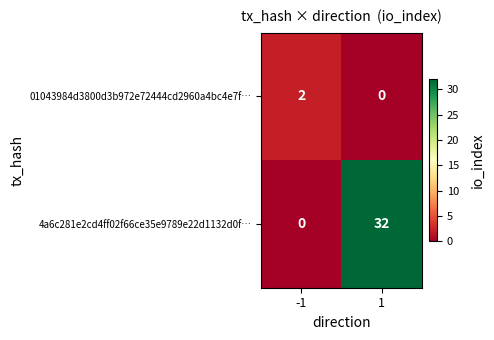

Which series has the largest total across all categories?

4a6c281e2cd4ff02f66ce35e9789e22d1132d0f…